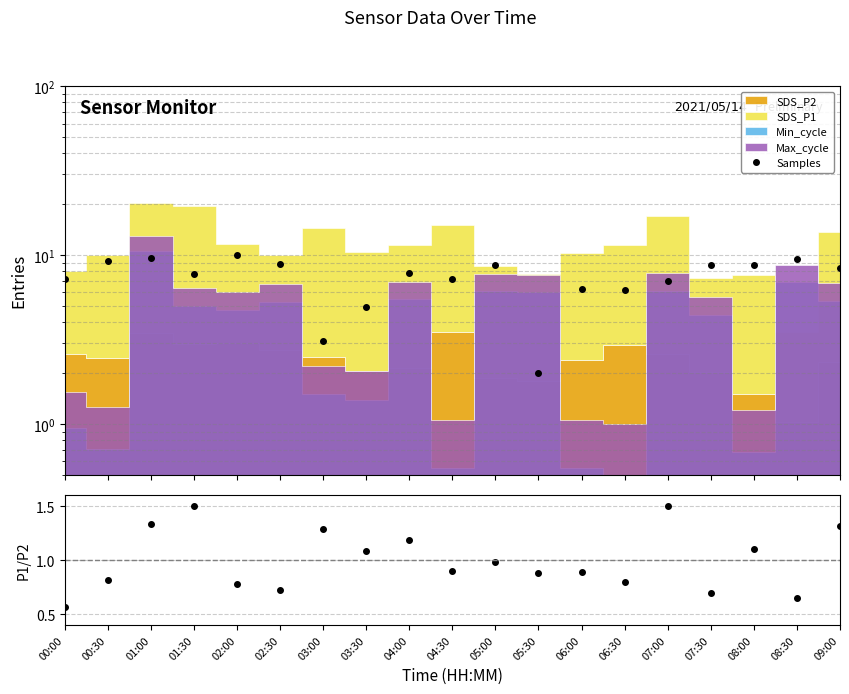

At which label does P1/P2 ratio reach its peak?

07:00